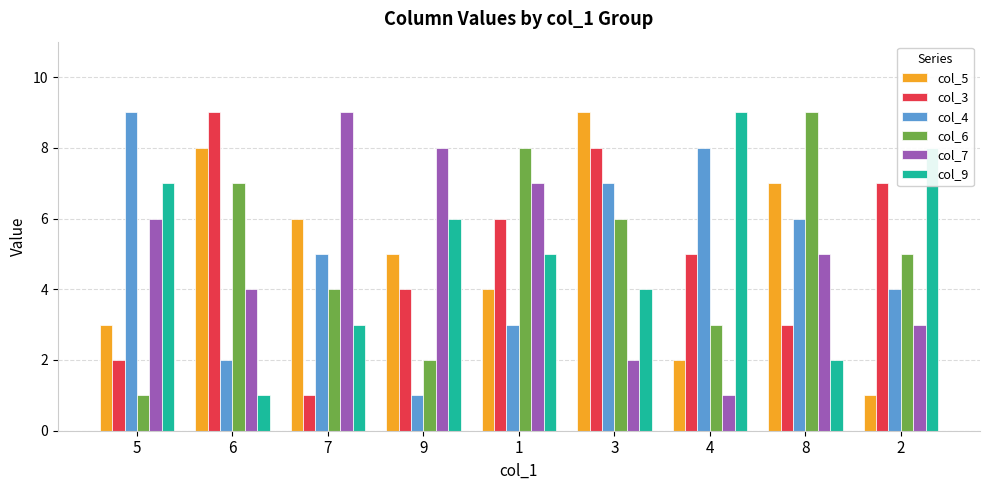

Read the col_9 value at 7.

3